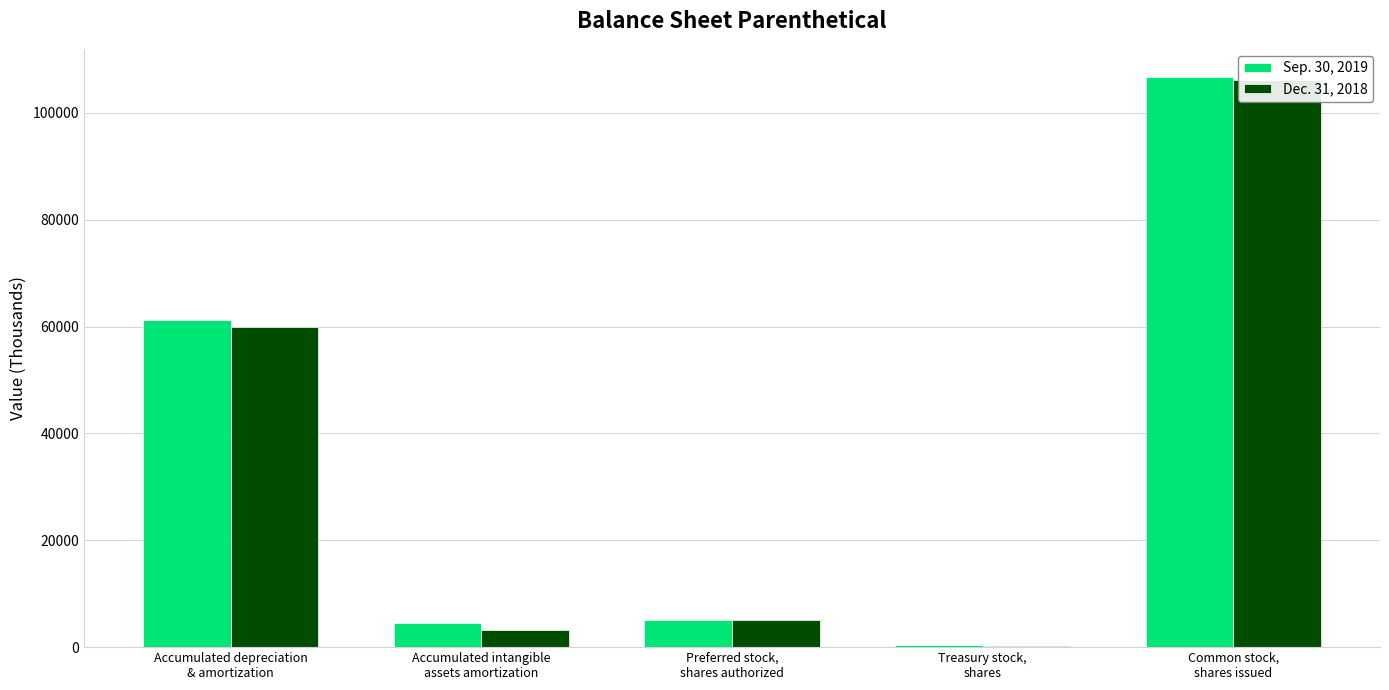

The value of Dec. 31, 2018 at Preferred stock,
shares authorized is 5000. True or false?

True